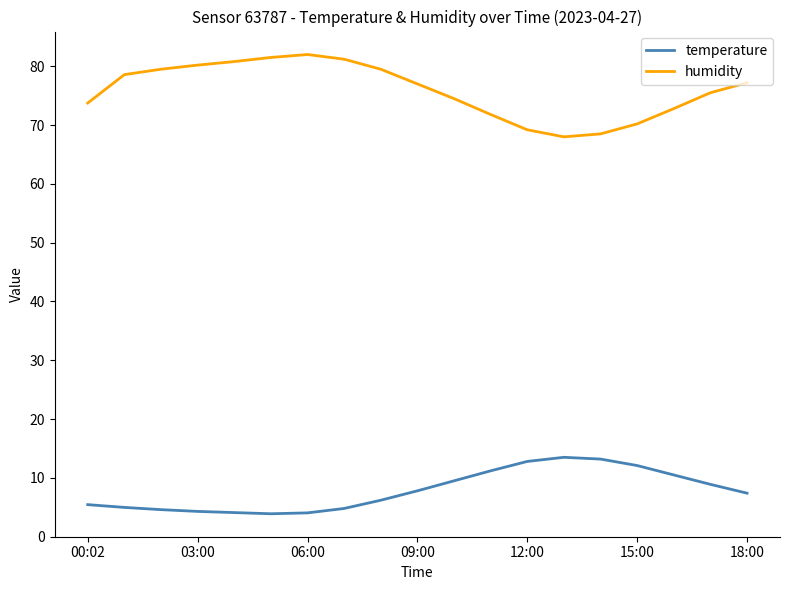

Rank the series by their maximum value, from highest to lowest.

humidity, temperature